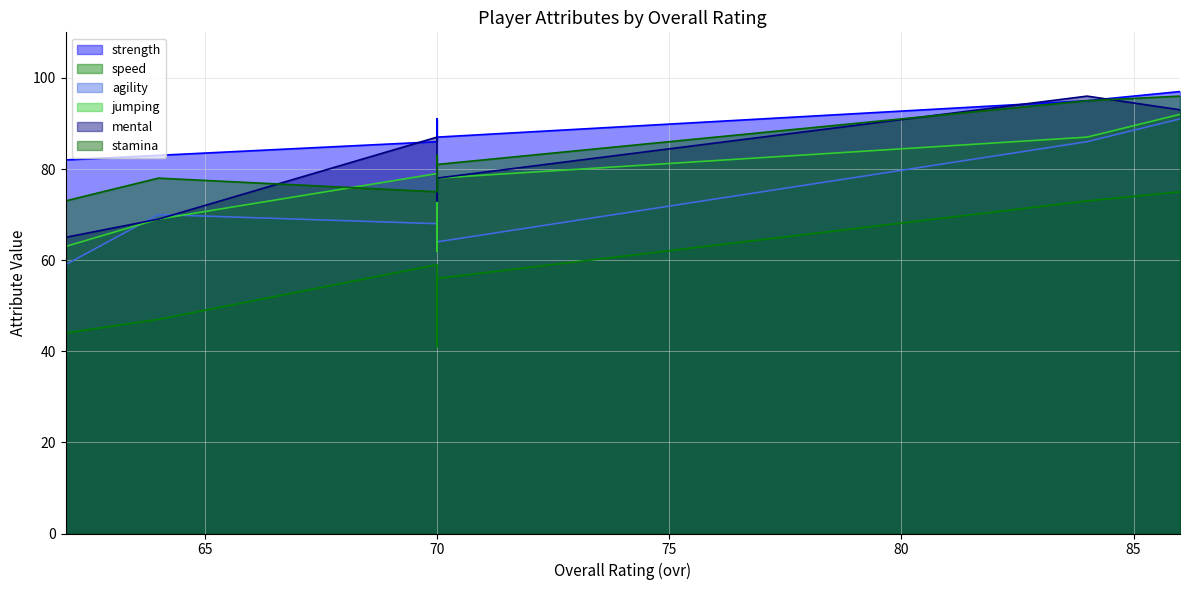

What are all the series names shown in the legend?

strength, speed, agility, jumping, mental, stamina